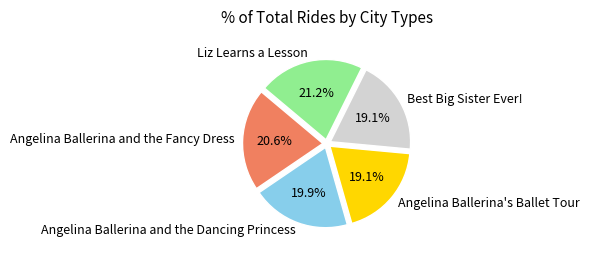

To the nearest percent, what percentage of the pie is Angelina Ballerina's Ballet Tour?

19%